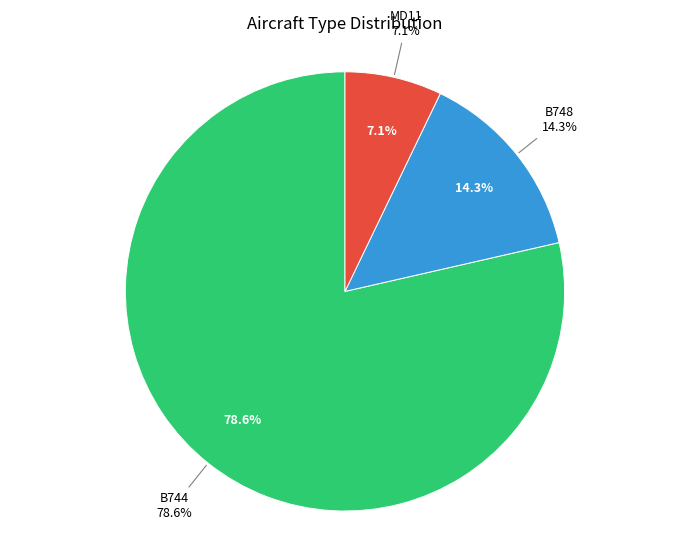

What is the change in value from B744 to B748?

-9